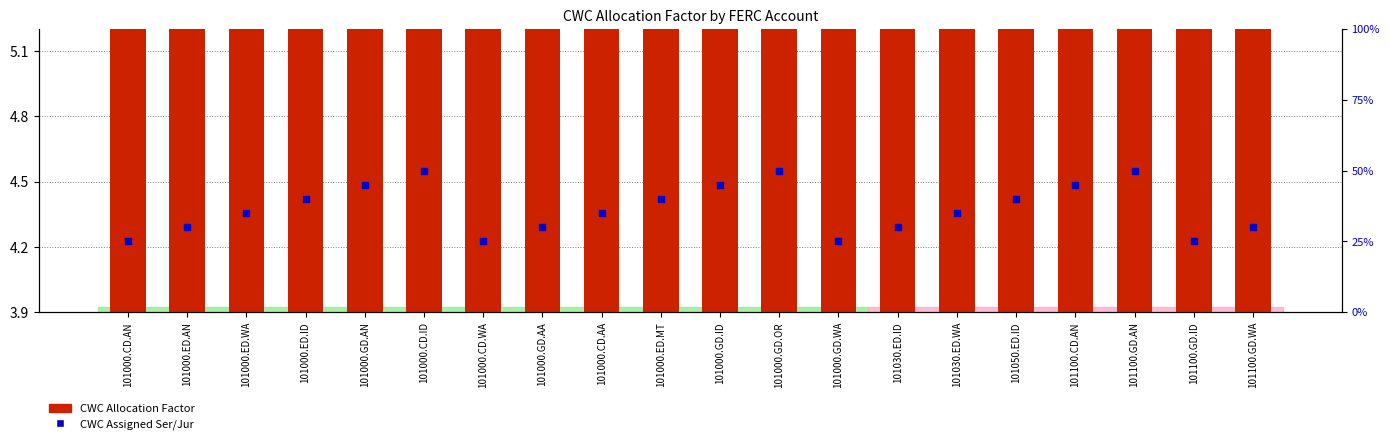

Is the value of CWC Allocation Factor at 101050.ED.ID greater than the value of CWC Assigned Ser/Jur at 101000.CD.AN?

No